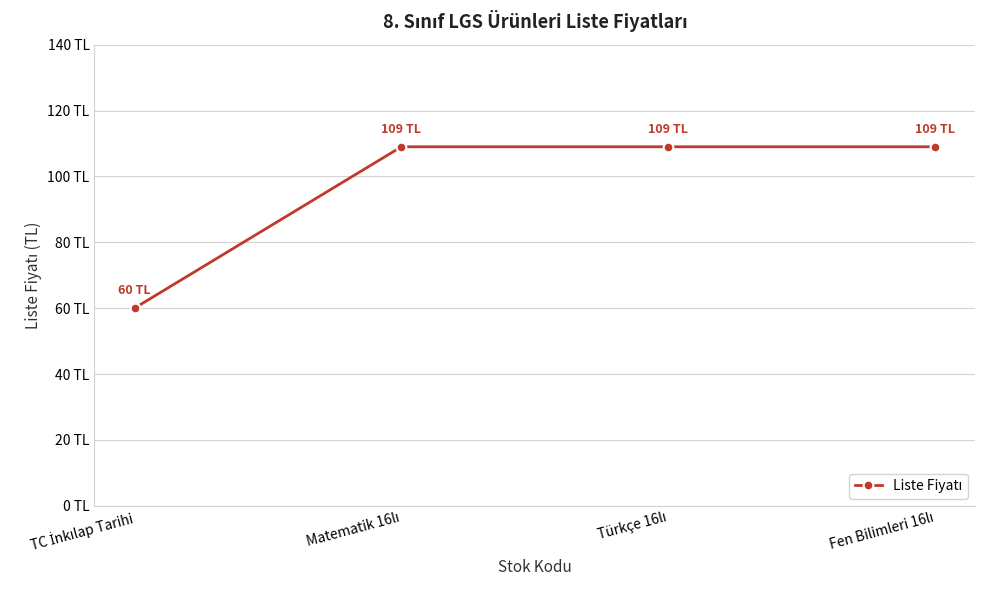

Rank the categories by value from highest to lowest.

Matematik 16lı, Türkçe 16lı, Fen Bilimleri 16lı, TC İnkılap Tarihi